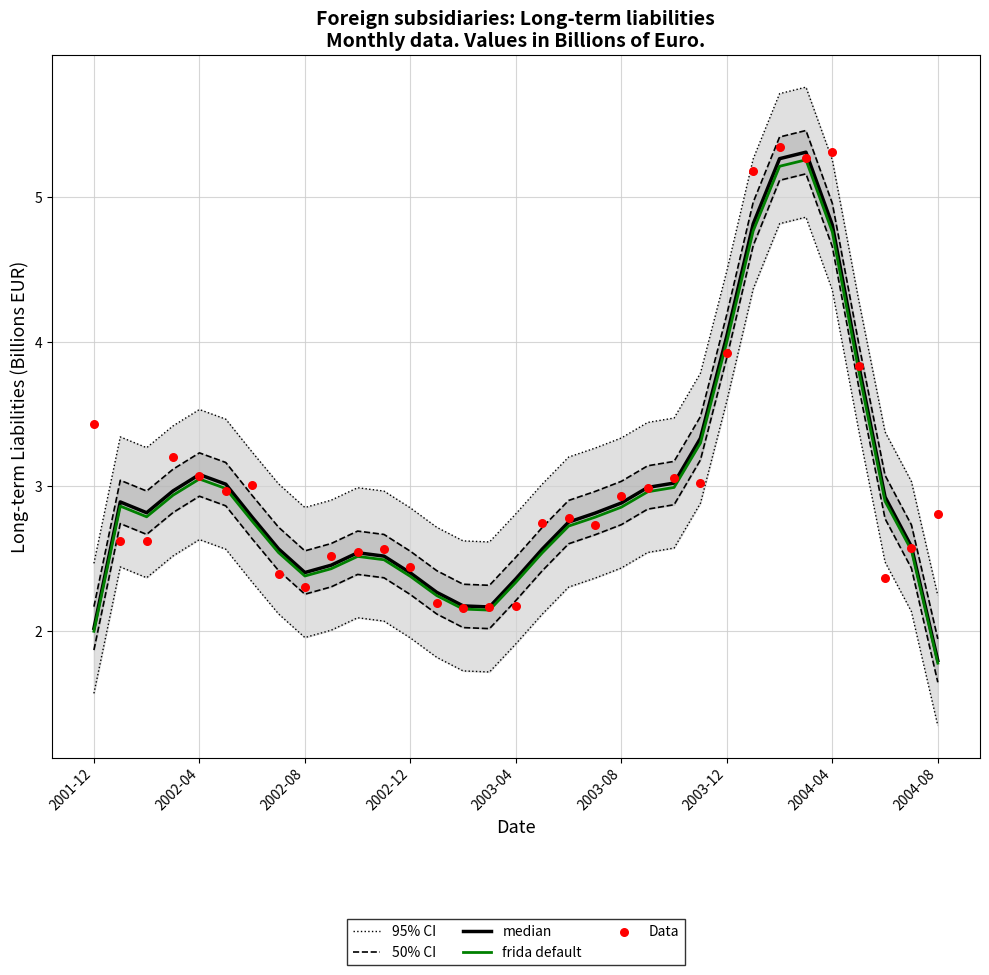

At which category is the sum across all series the highest?

27